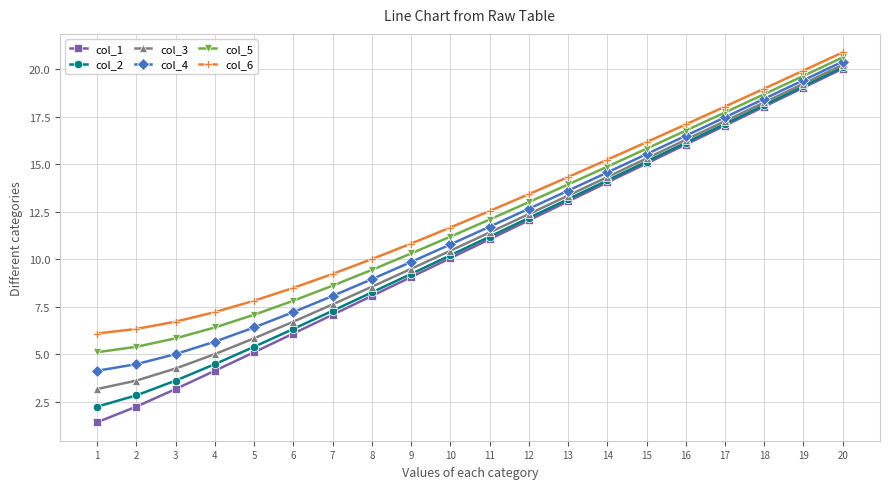

What is the approximate value of col_6 at 5?

7.8